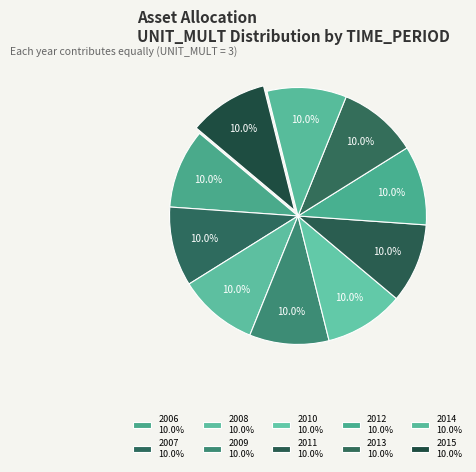

Rank the categories by value from highest to lowest.

2015, 2006, 2007, 2008, 2009, 2010, 2011, 2012, 2013, 2014